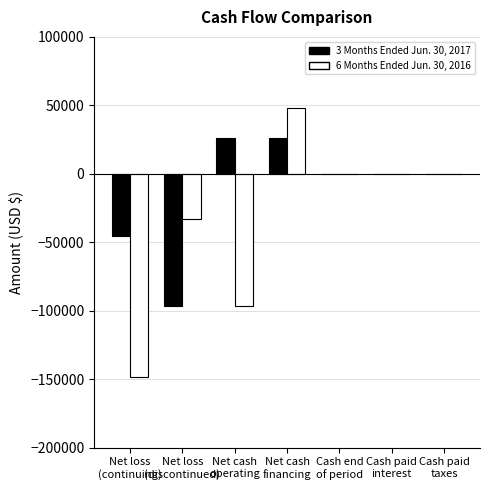

What is the maximum value shown in the chart?

48358